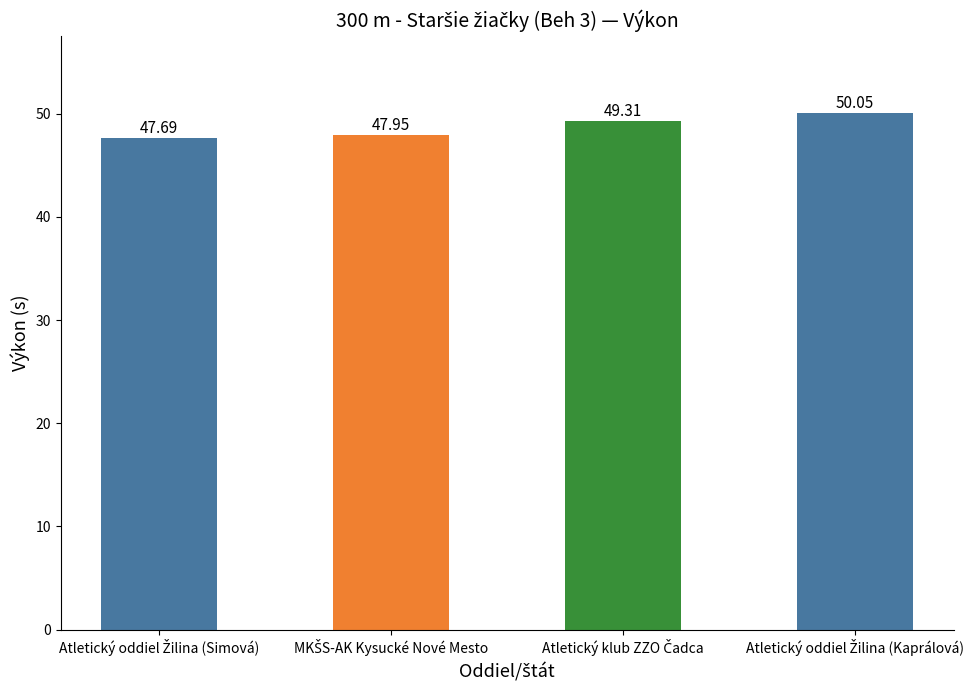

What is the difference between the maximum and minimum values?

2.4